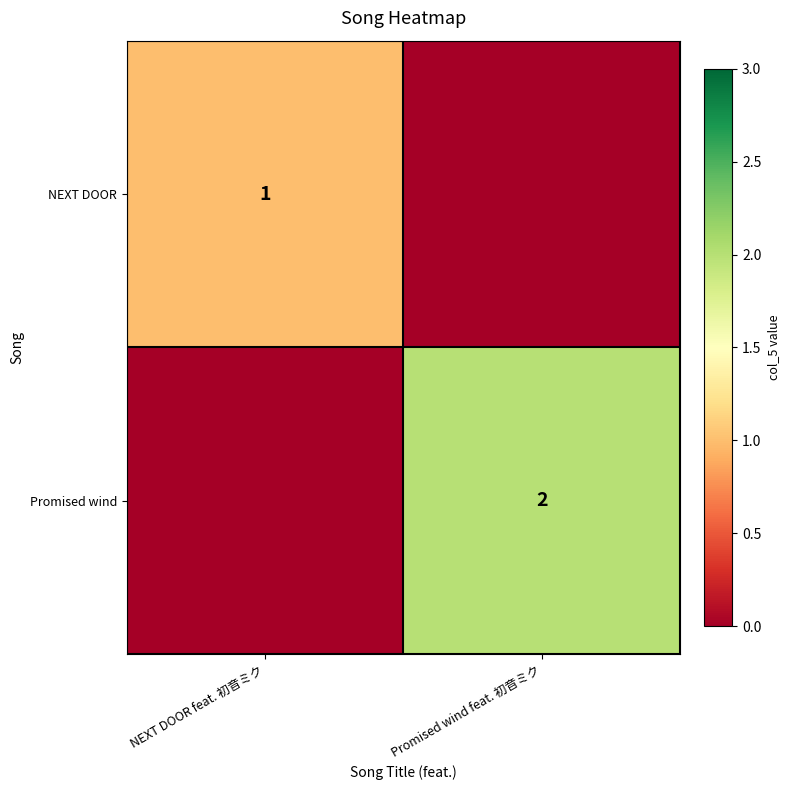

True or false: NEXT DOOR has a value of 1 at NEXT DOOR feat. 初音ミク.

True